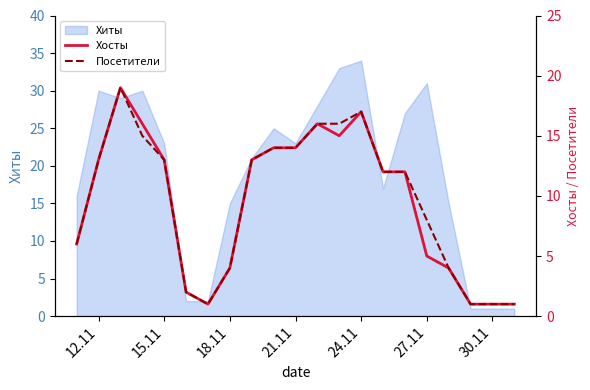

True or false: Хиты has a value of 23 at 15.11.

True